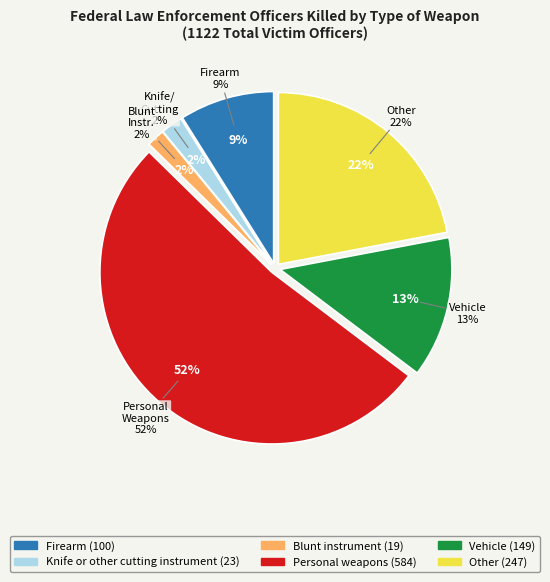

Is it true that Blunt instrument is 11% of the pie?

False